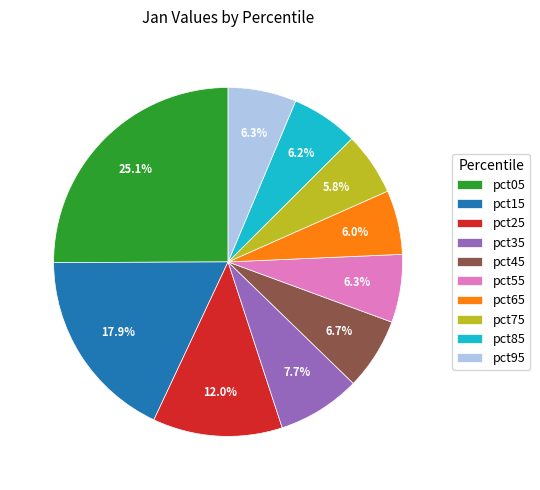

Is it true that pct75 is 6% of the pie?

True